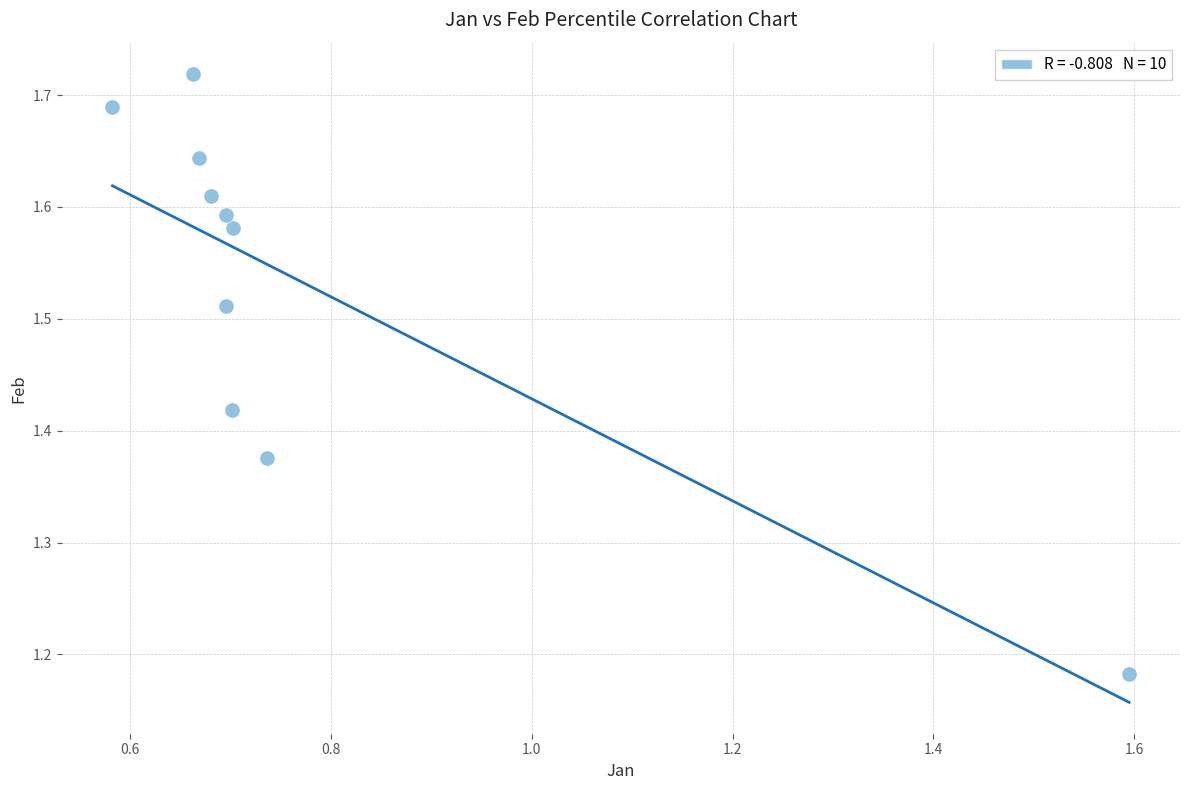

What is the range of X values (max minus min)?

1.0